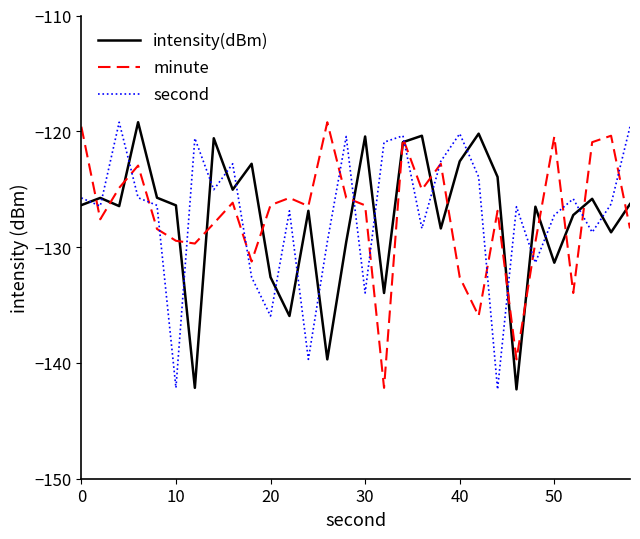

What is the highest value of the intensity(dBm) series?

-119.2